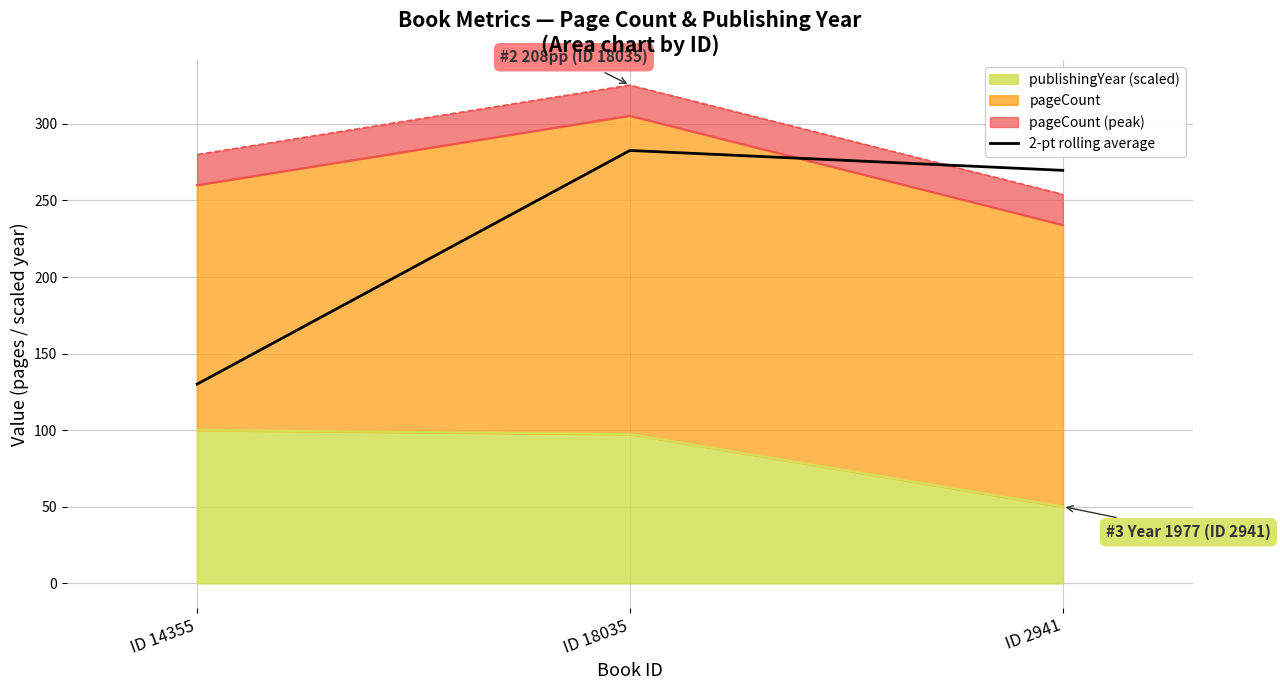

At which label does the data first exceed 269?

ID 18035